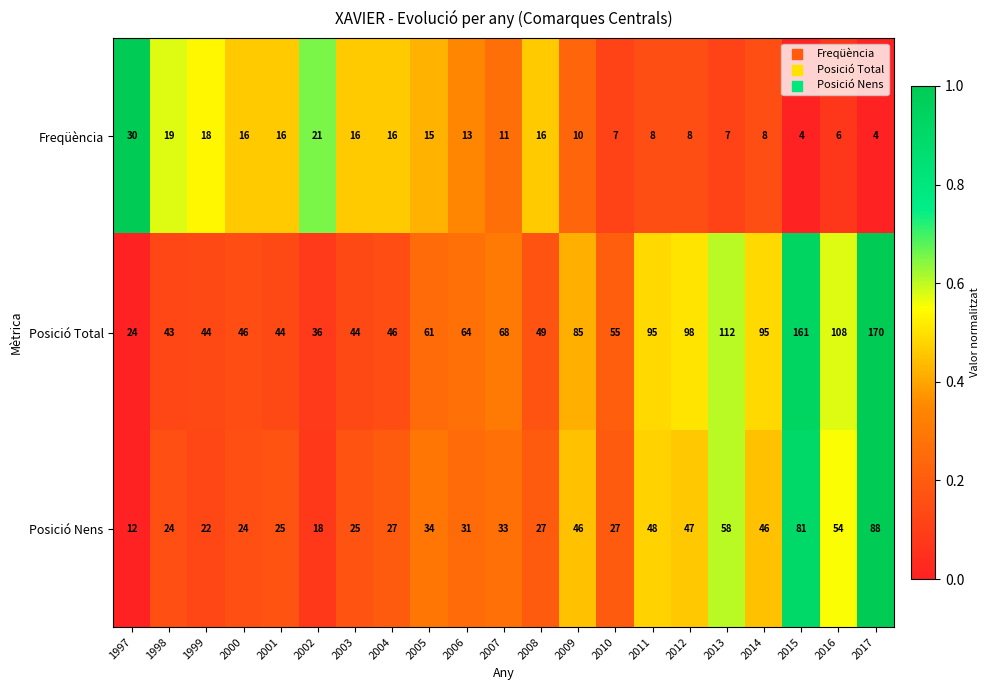

What is the difference between the highest and lowest values at 2013?

105